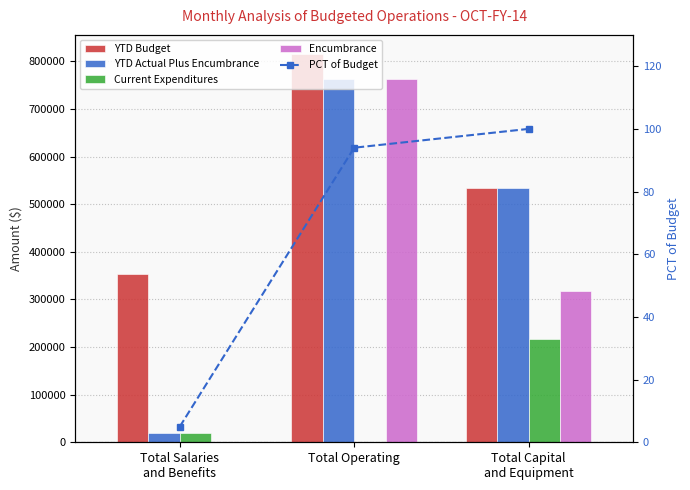

Which series has the largest total across all categories?

YTD Budget